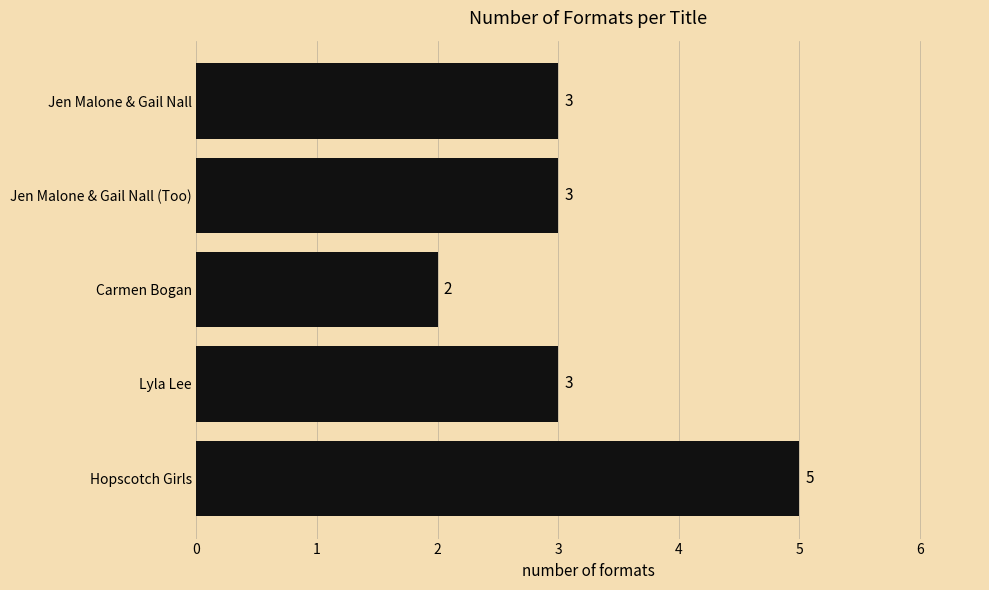

What is the sum of the values at Carmen Bogan and Hopscotch Girls?

7